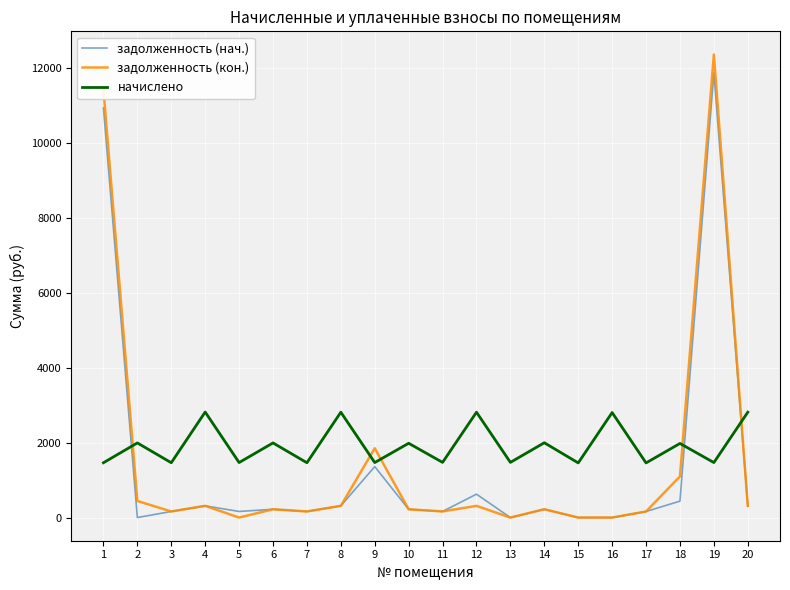

True or false: задолженность (кон.) has more than 2 points higher than both neighbors.

True